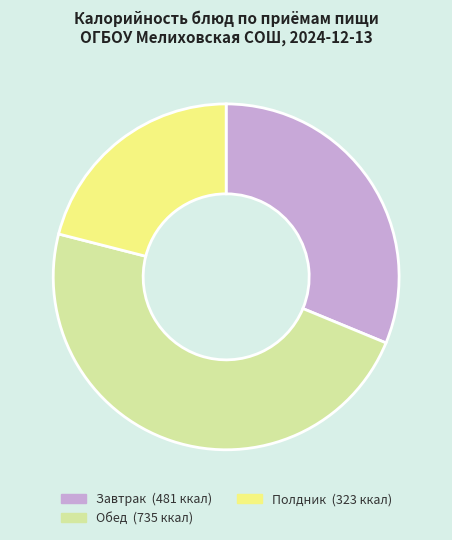

Does any single category account for the majority?

No